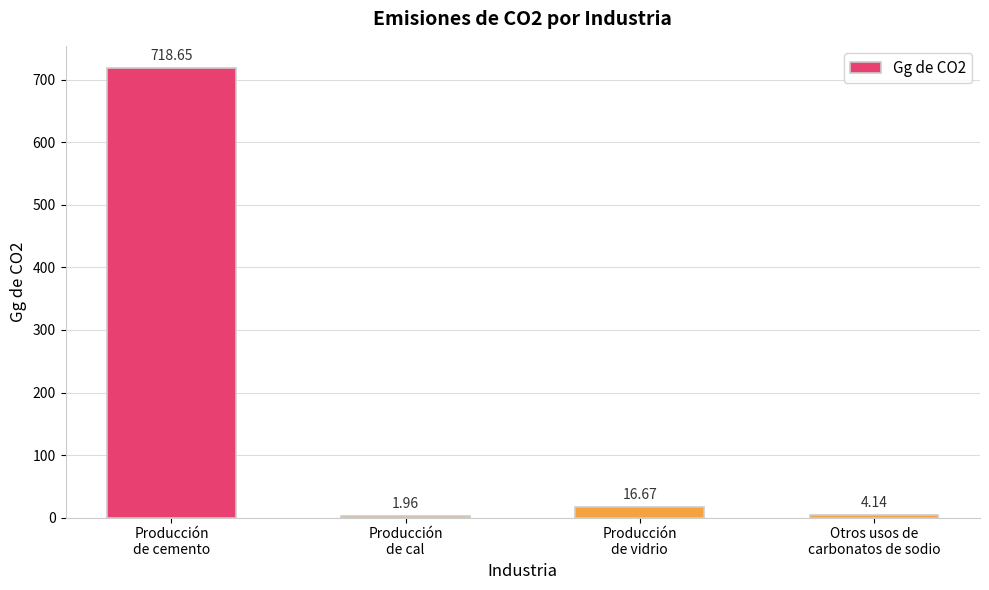

What is the ratio of the value at Producción
de cemento to the value at Otros usos de
carbonatos de sodio?

173.6